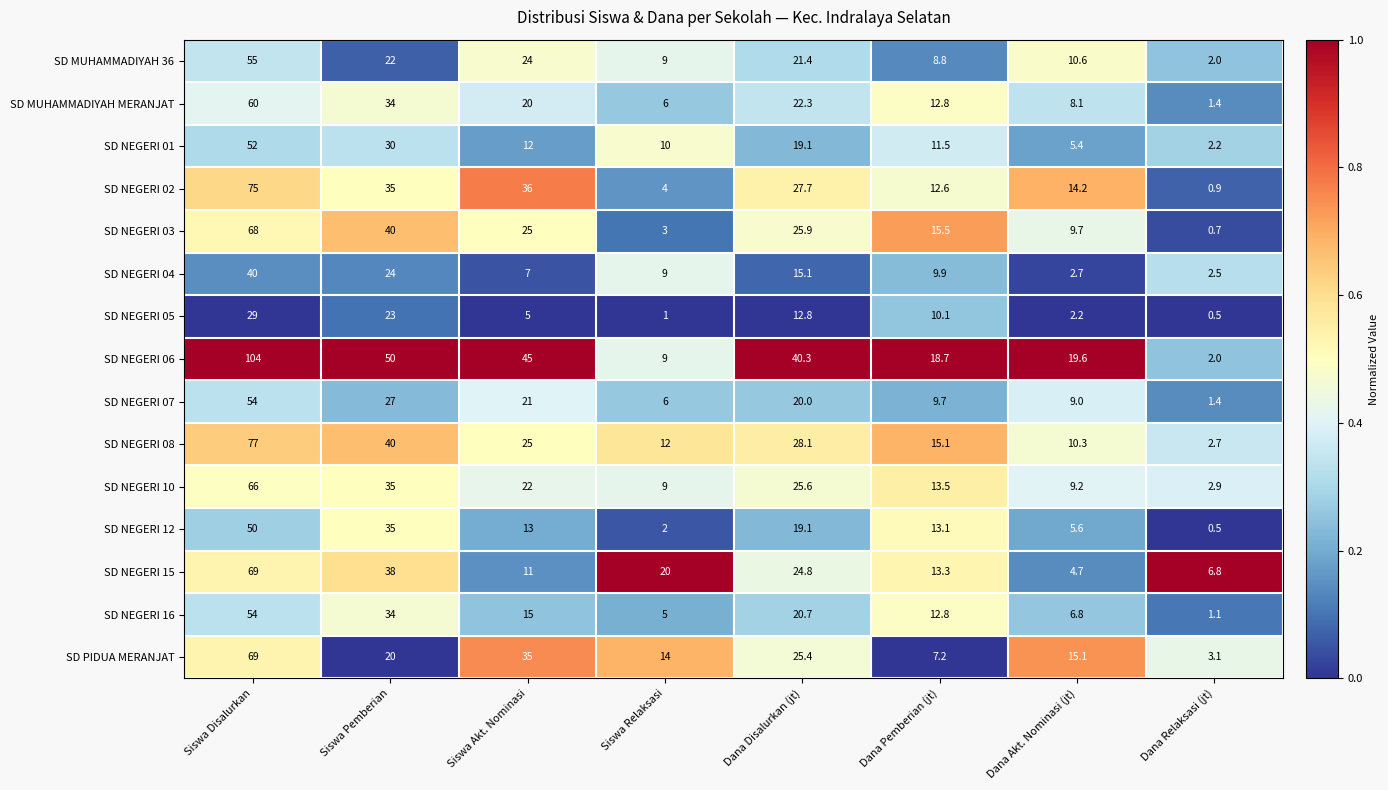

Rank the series at Dana Akt. Nominasi (jt) from highest to lowest value.

SD NEGERI 06, SD PIDUA MERANJAT, SD NEGERI 02, SD MUHAMMADIYAH 36, SD NEGERI 08, SD NEGERI 03, SD NEGERI 10, SD NEGERI 07, SD MUHAMMADIYAH MERANJAT, SD NEGERI 16, SD NEGERI 12, SD NEGERI 01, SD NEGERI 15, SD NEGERI 04, SD NEGERI 05